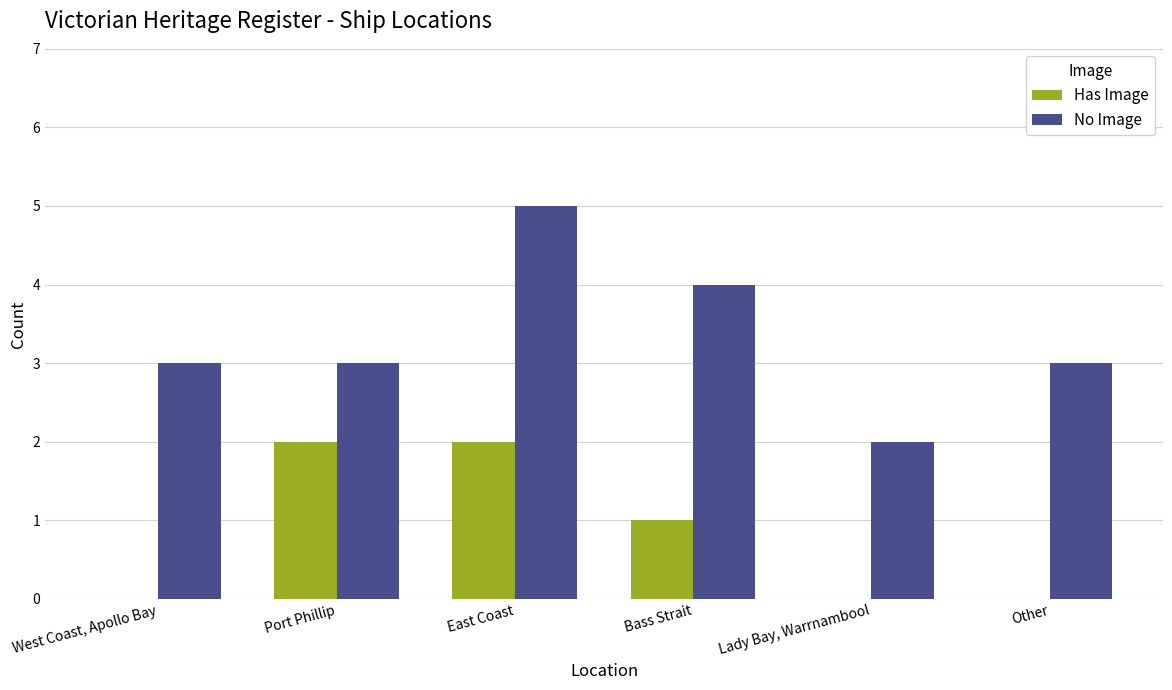

What is the total value across all series at East Coast?

7